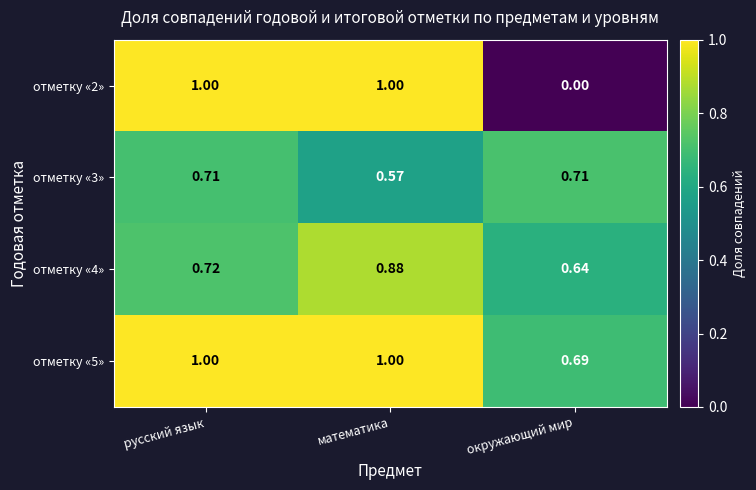

Which category has the lowest value in the отметку «4» series?

окружающий мир